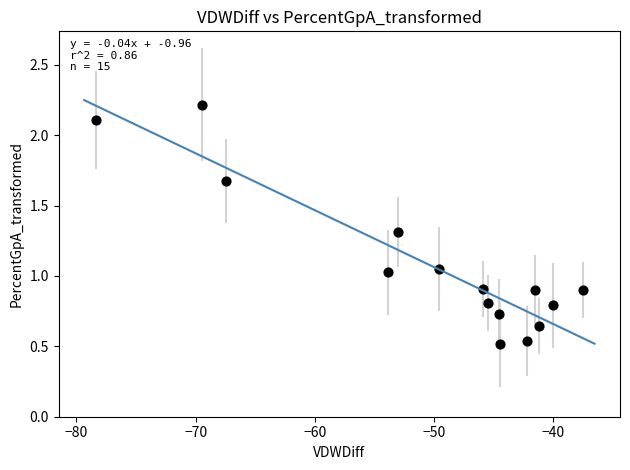

What is the range of Y values (max minus min)?

1.7